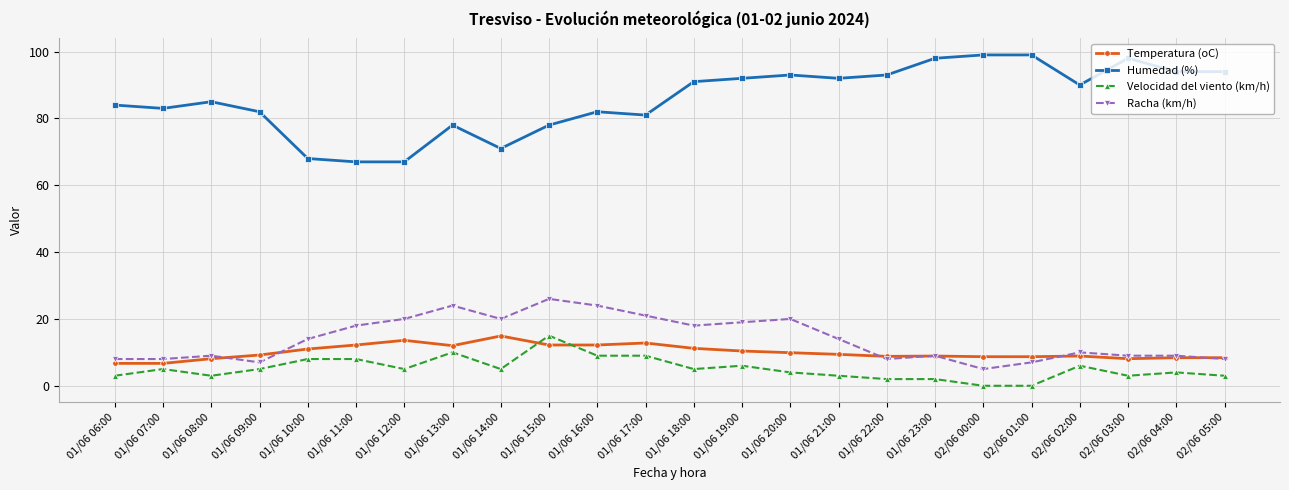

What is the highest value of the Racha (km/h) series?

26.0